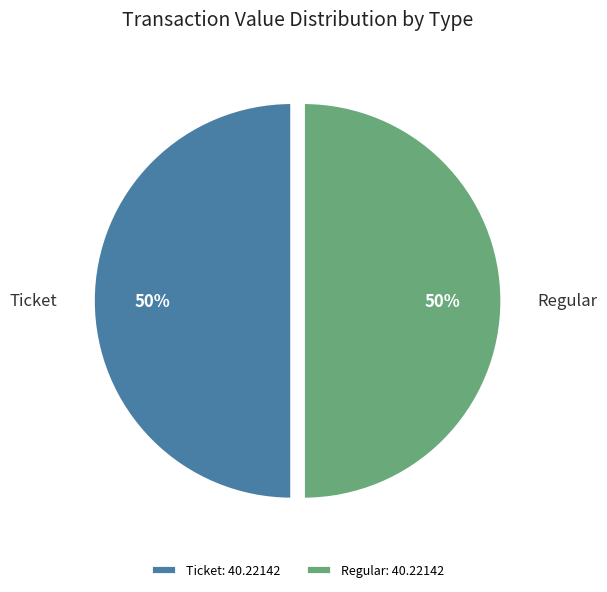

What percentage is the Regular slice, to the nearest percent?

50%